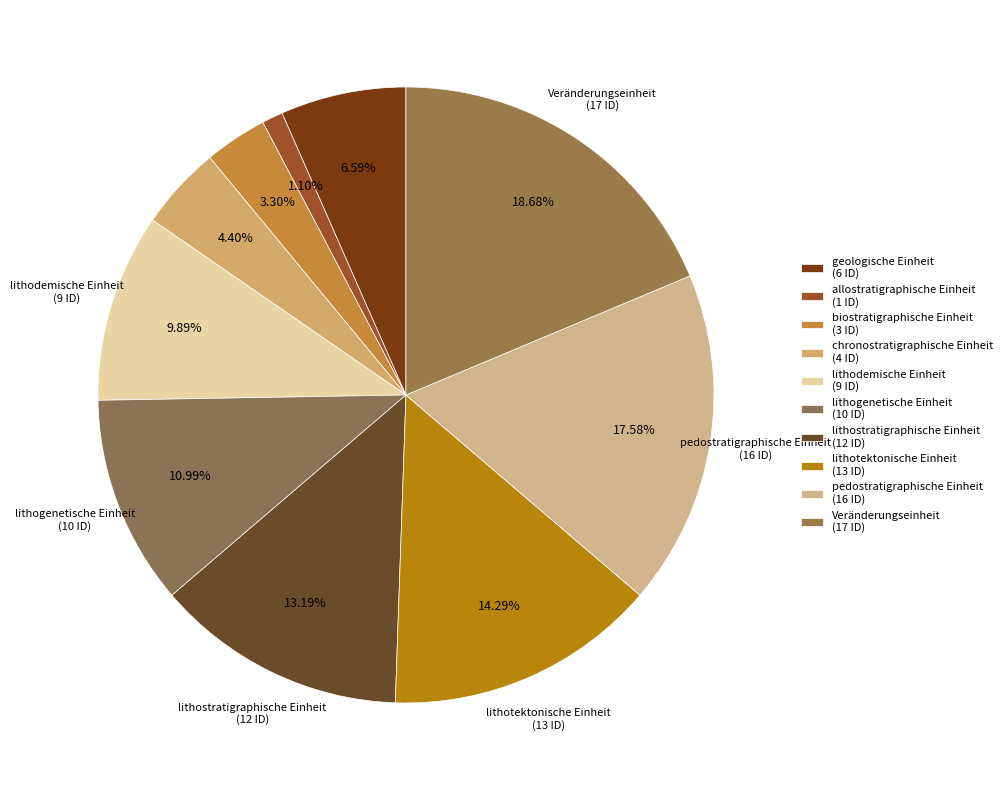

Which category has the smallest portion of the pie?

allostratigraphische Einheit